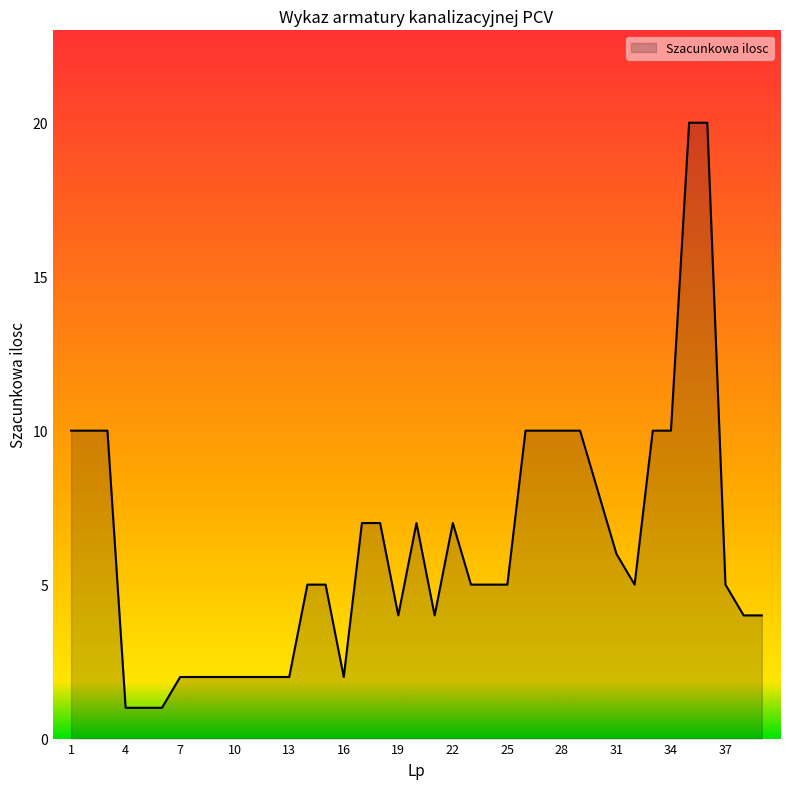

What is the greatest value displayed?

20